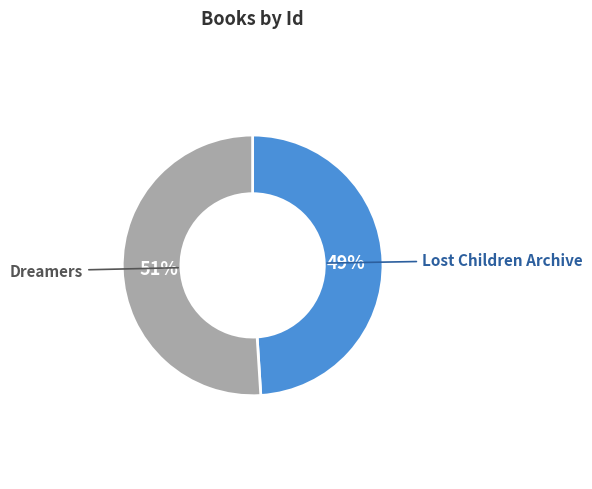

To the nearest percent, what is the difference between the largest and smallest slice percentages?

2%